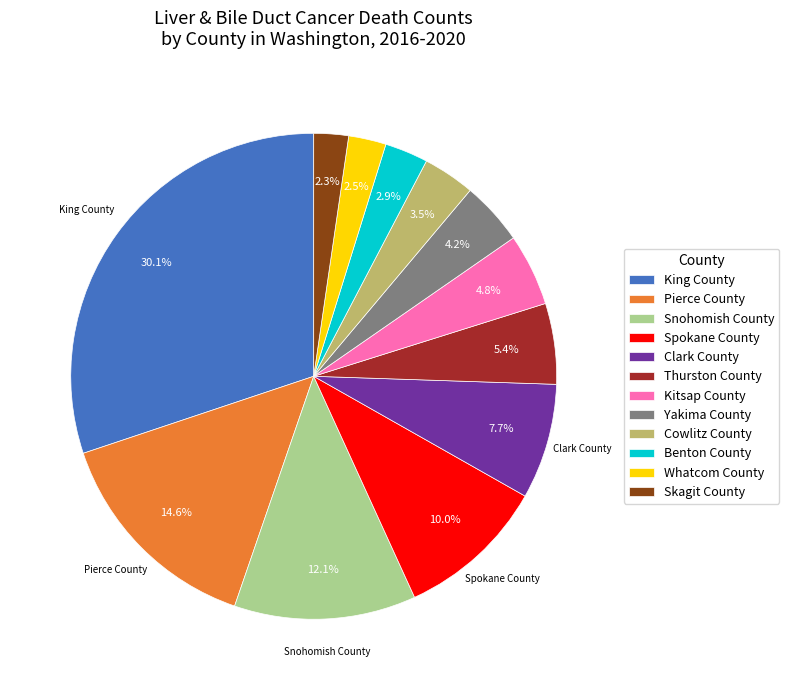

Which slice is the largest?

King County